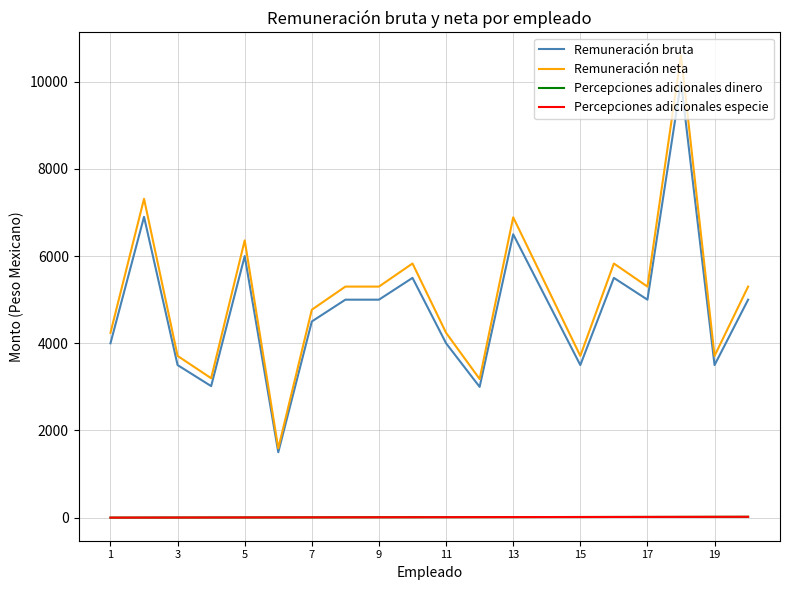

Reading right to left, extract all data points from this chart.

Remuneración bruta: 5000.0	3500.0	10000.0	5000.0	5500.0	3500.0	5000.0	6500.0	3000.0	4000.0	5500.0	5000.0	5000.0	4500.0	1500.0	6000.0	3017.2	3500.0	6900.0	4000.0
Remuneración neta: 5300.0	3710.0	10600.0	5300.0	5830.0	3710.0	5300.0	6890.0	3180.0	4240.0	5830.0	5300.0	5300.0	4770.0	1590.0	6360.0	3198.3	3710.0	7314.0	4240.0
Percepciones adicionales dinero: 20.0	19.0	18.0	17.0	16.0	15.0	14.0	13.0	12.0	11.0	10.0	9.0	8.0	7.0	6.0	5.0	4.0	3.0	2.0	1.0
Percepciones adicionales especie: 20.0	19.0	18.0	17.0	16.0	15.0	14.0	13.0	12.0	11.0	10.0	9.0	8.0	7.0	6.0	5.0	4.0	3.0	2.0	1.0